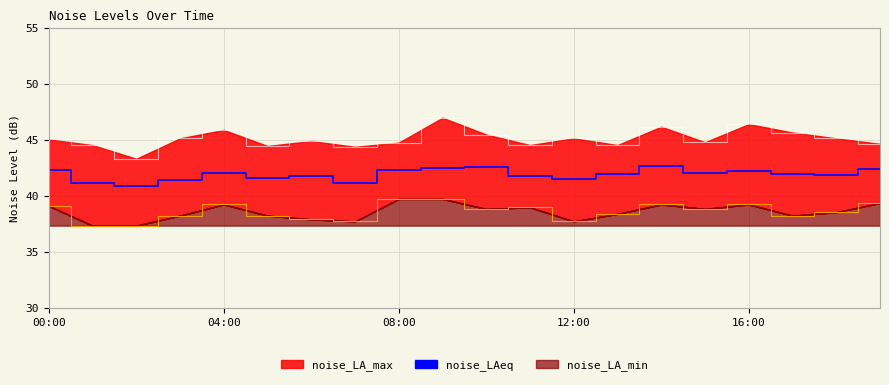

True or false: the data shows 66.9 at 12:00.

False